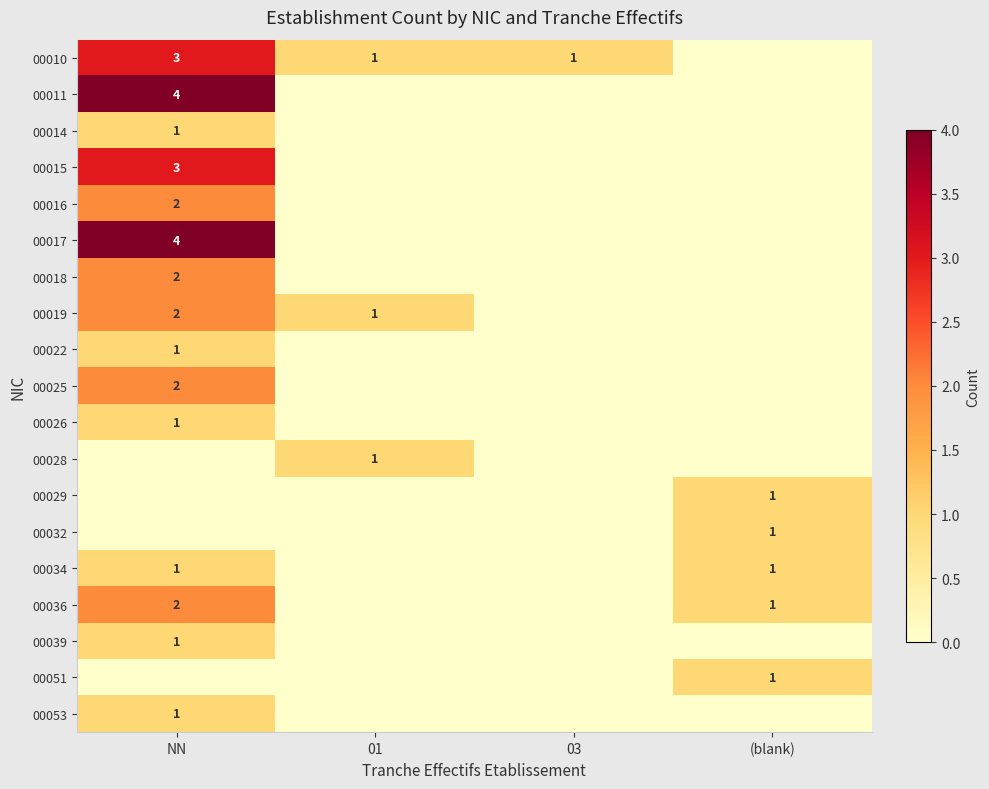

The 00019 series shows 2 at NN. True or false?

True